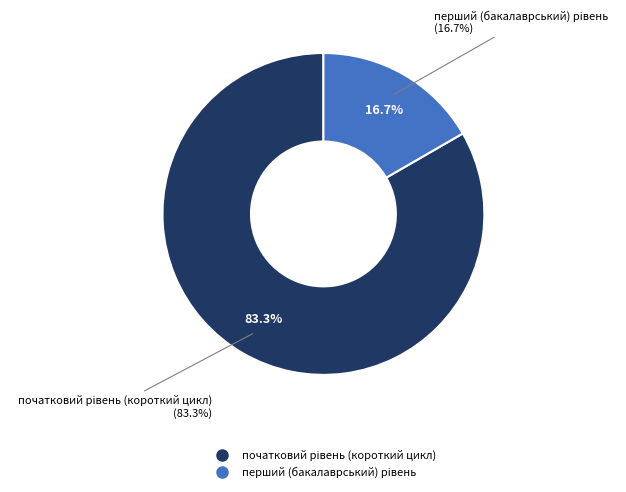

To the nearest percent, what is the difference between the перший (бакалаврський) рівень and початковий рівень (короткий цикл) slice percentages?

67%